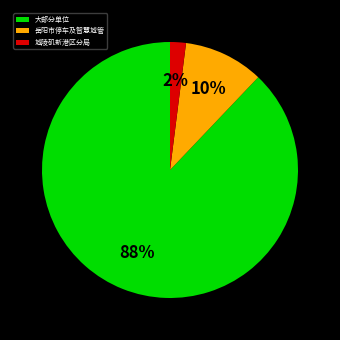

To the nearest percent, what is the difference between the 城陵矶新港区分局 and 岳阳市停车及智慧城管 slice percentages?

8%